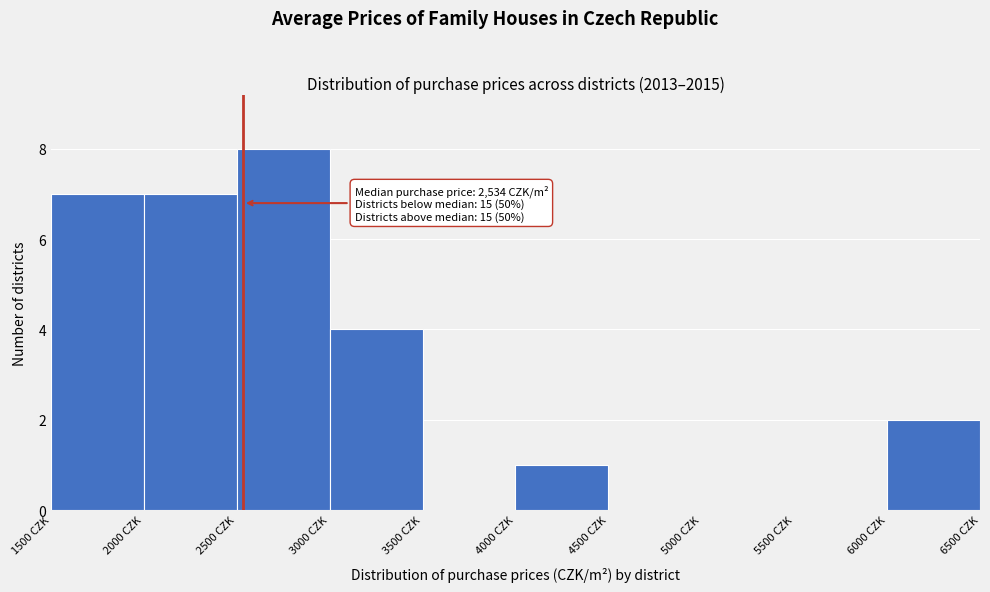

Which range on the x-axis has the tallest bar?

2500 to 3000